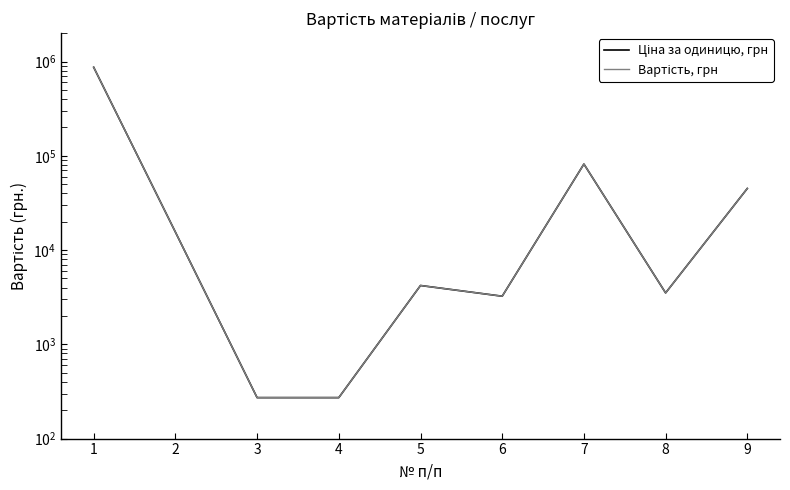

Reading right to left, what are all the values shown in this chart?

Ціна за одиницю, грн: 45008	3511	81729	3239	4208	272	272	15529	869100
Вартість, грн: 45008	3511	81729	3239	4208	272	272	15529	869100